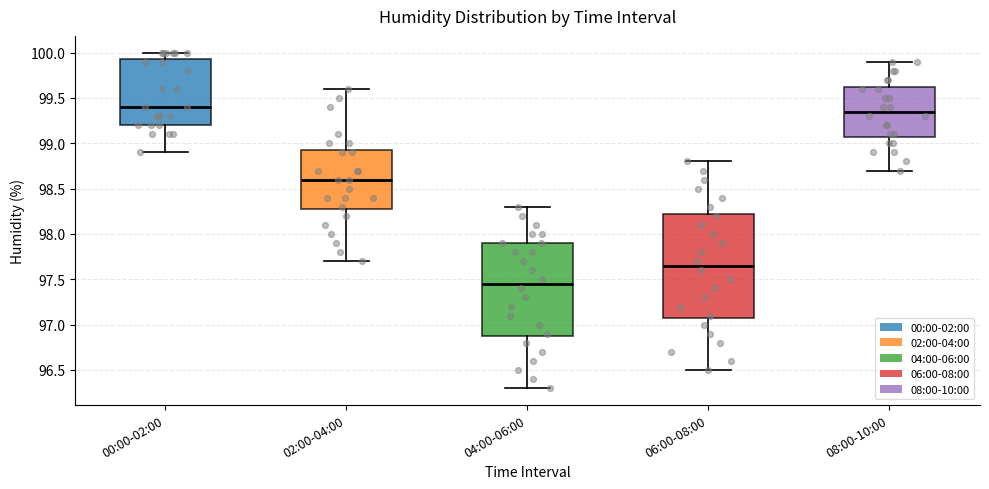

Which box has the lowest median line?

04:00-06:00